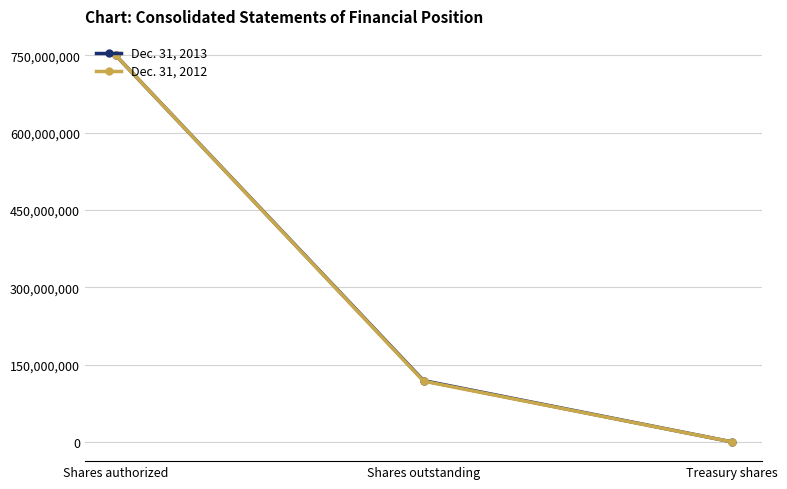

How many lines are shown in the chart?

2